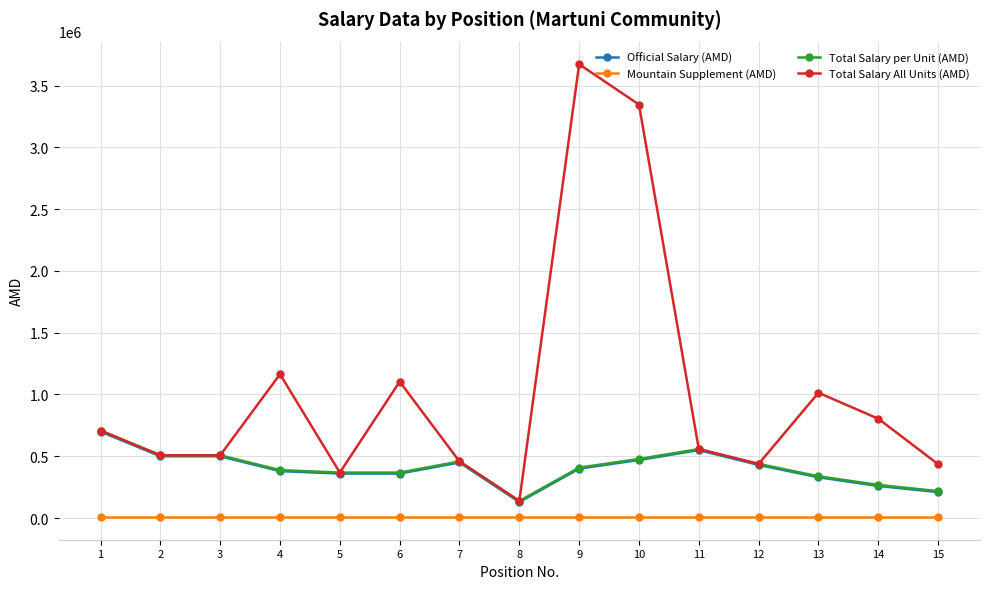

Where does the Total Salary per Unit (AMD) series first go above 408000?

1